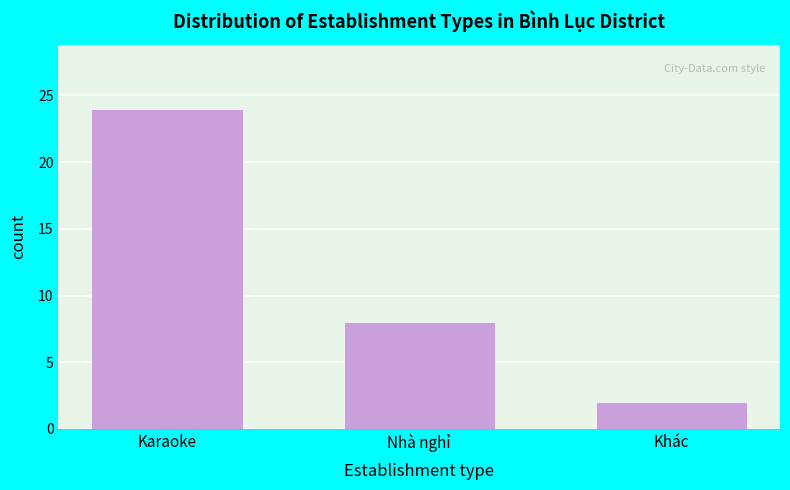

Reading left to right, list all the values displayed in this chart.

24	8	2